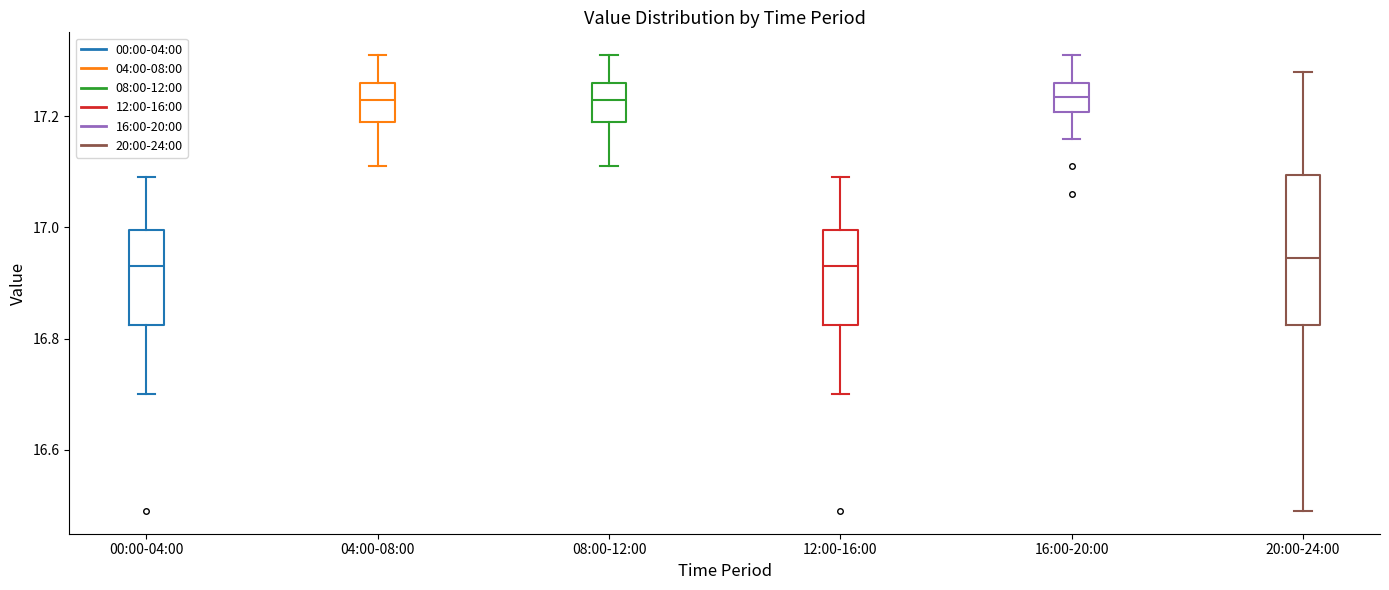

Which box is the tallest, from its lower edge to its upper edge?

20:00-24:00